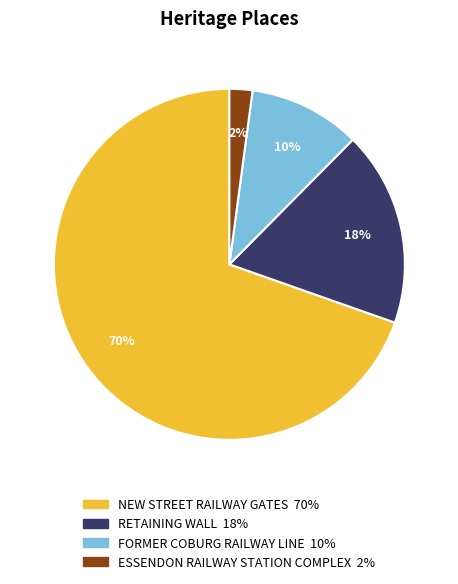

To the nearest percent, what percentage of the pie is RETAINING WALL?

18%